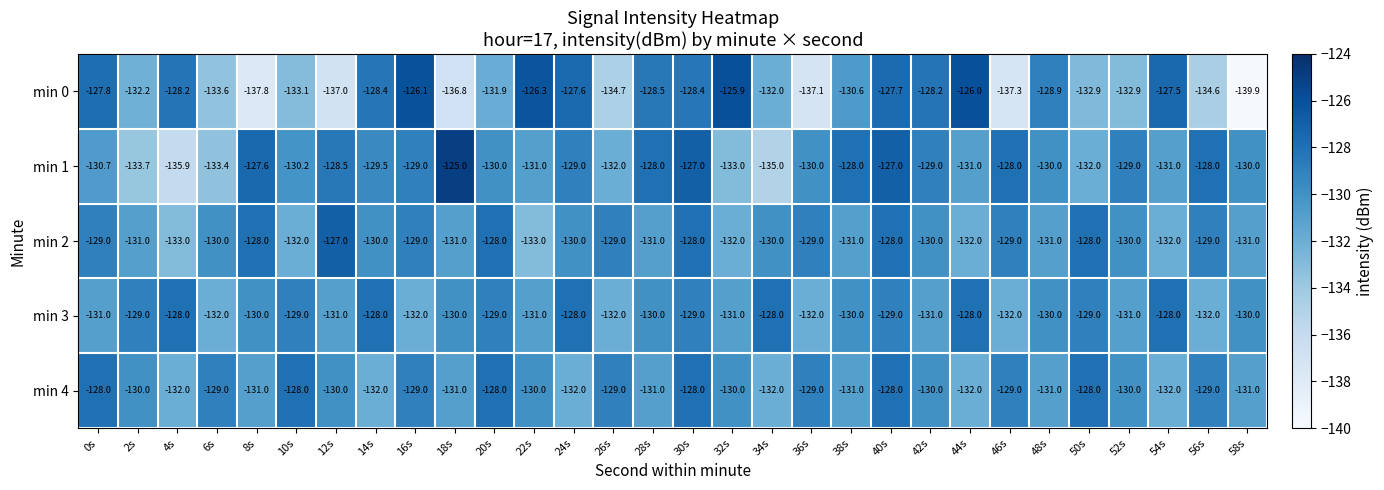

Read the min 1 value at 54s.

-131.0